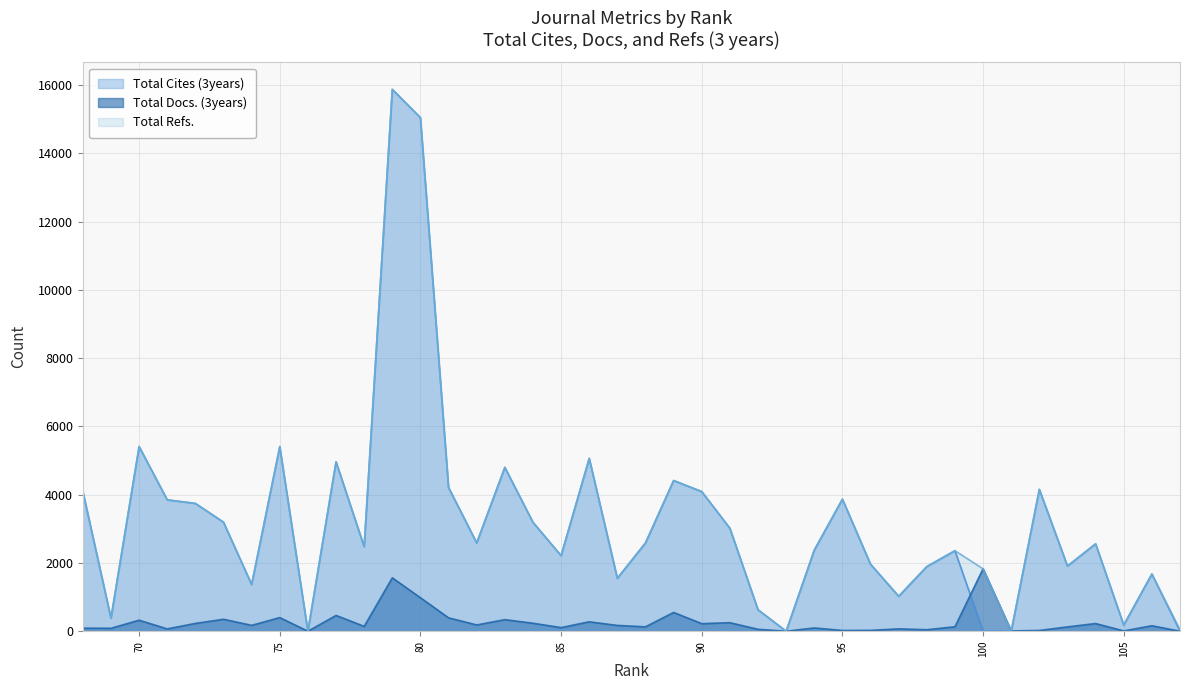

Is the value of Total Refs. at 75 greater than the value of Total Cites (3years) at 107?

Yes